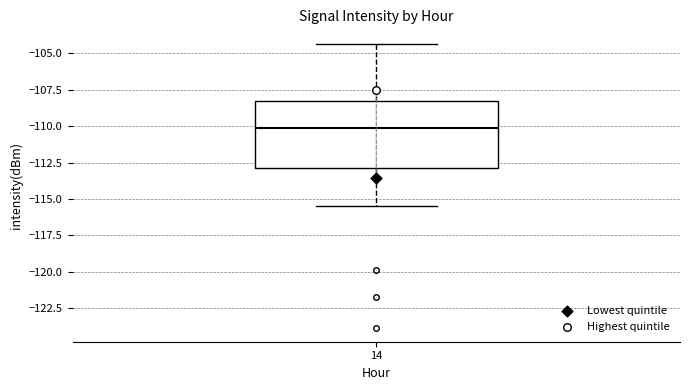

Read this box plot against the y-axis: the position of the median line, the range covered by the box, and the ends of both whiskers. The values are not printed on the chart, so give them approximately, as read against the axis.

median -110.0, box -113.0 to -108.5, whiskers -115.5 to -104.5